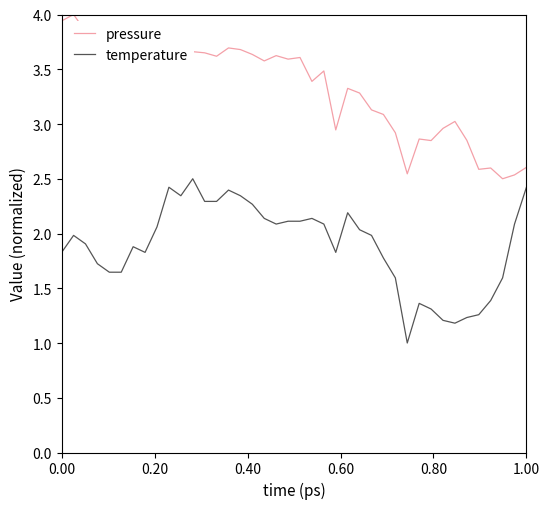

Count the number of data series in this chart.

2